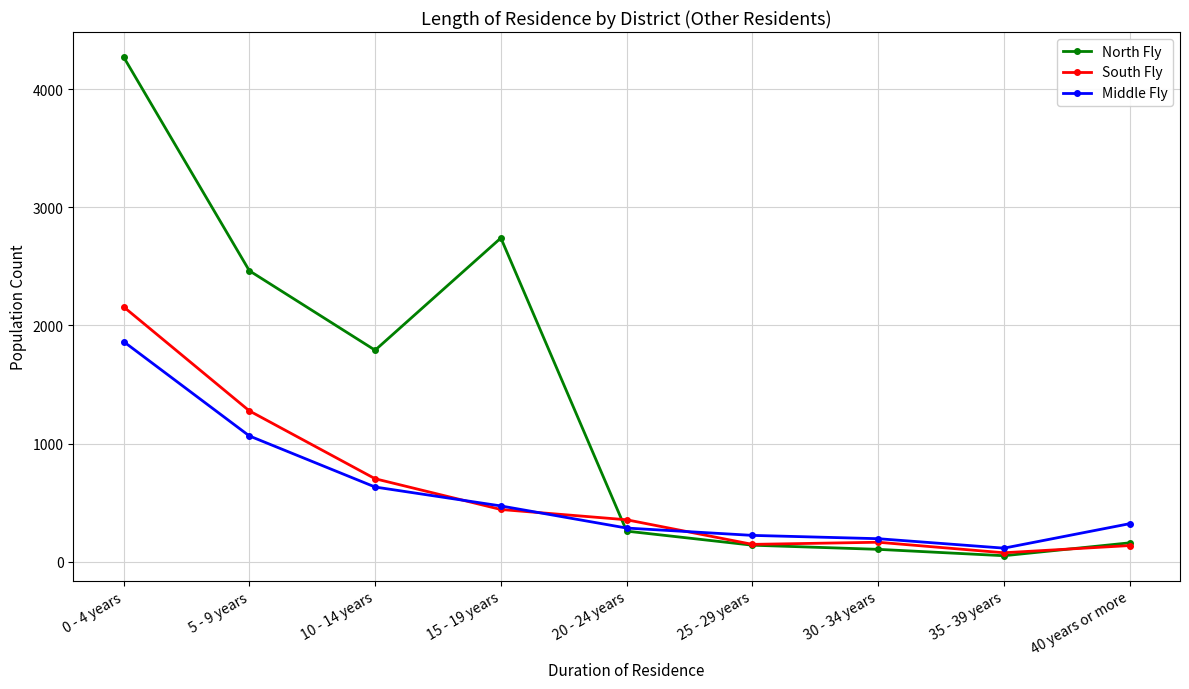

At which category is the sum across all series the highest?

0 - 4 years